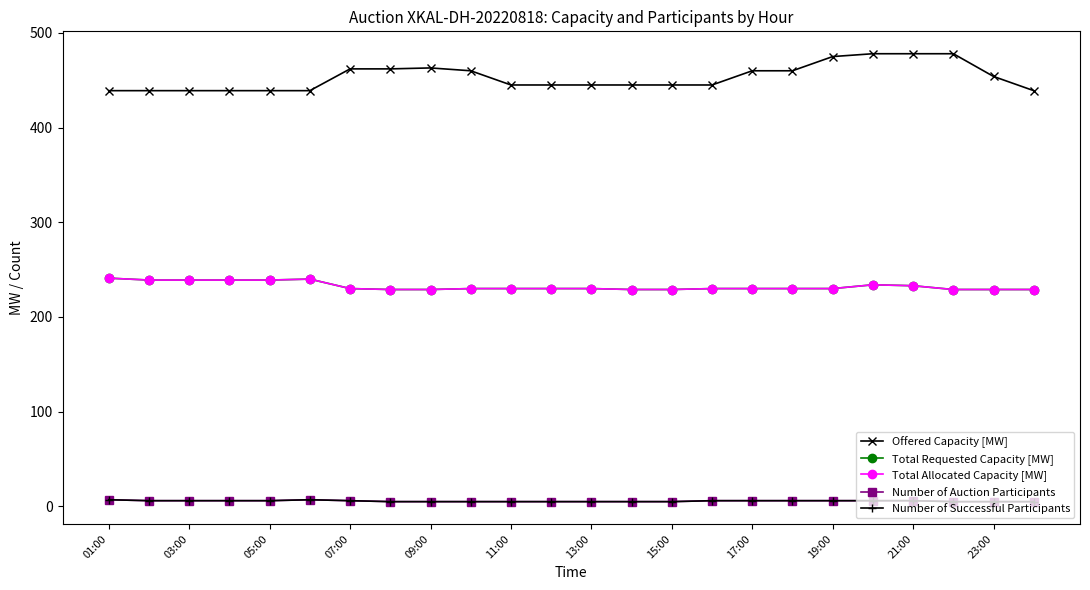

Which series has the widest spread of values?

Offered Capacity [MW]